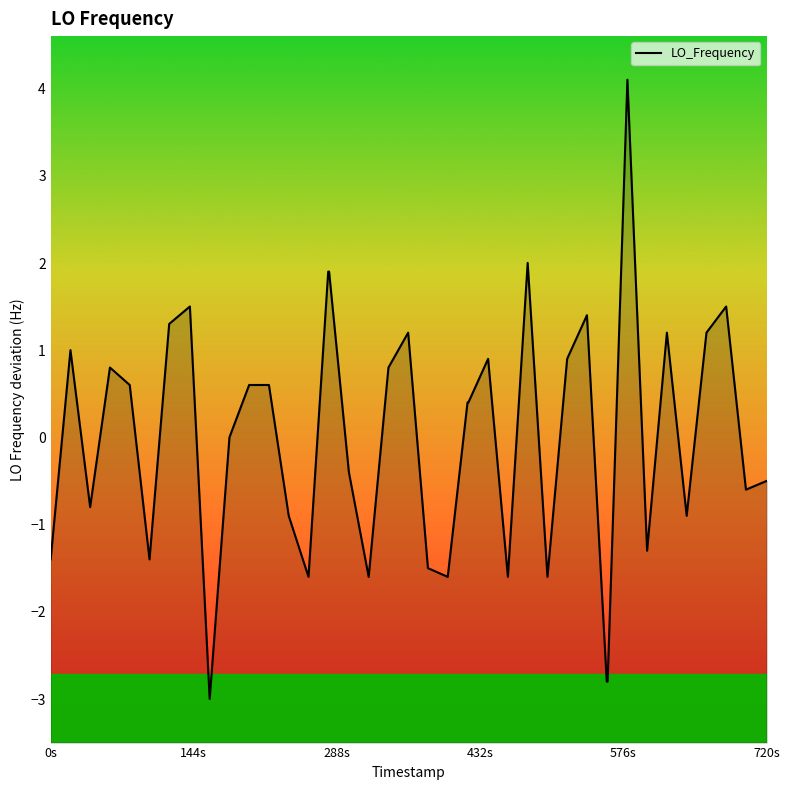

What is the sum of the values at 1426698695.2 and 1426698615.7?

0.2